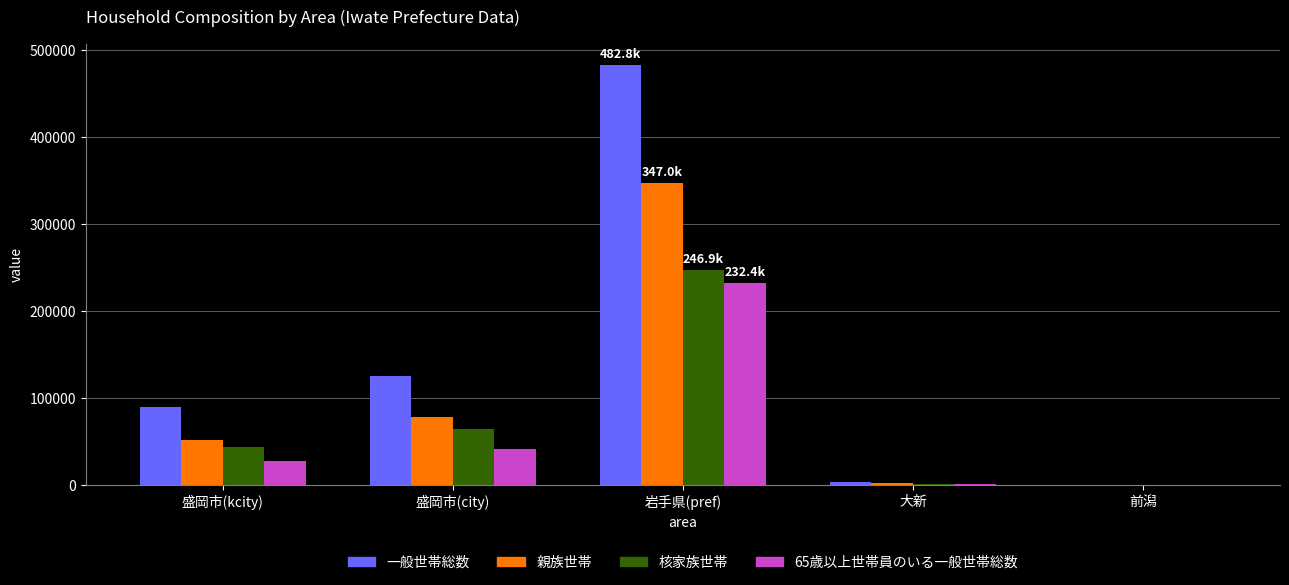

The value of 一般世帯総数 at 岩手県(pref) is 298453. True or false?

False